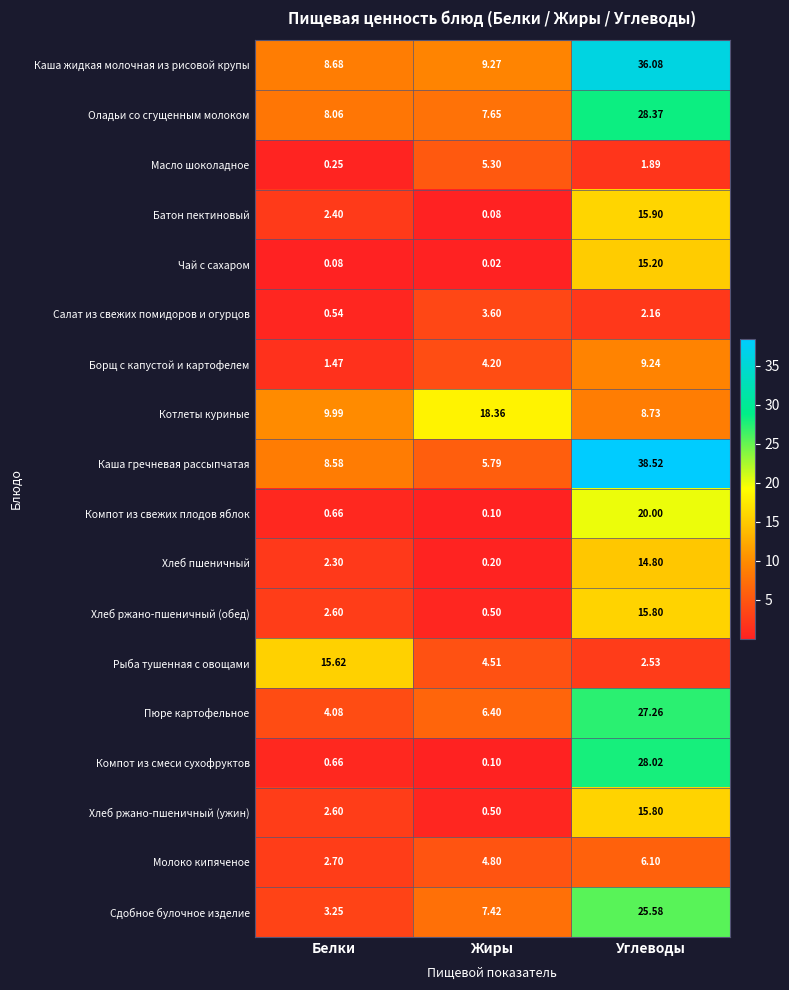

Rank the categories by Батон пектиновый value from lowest to highest.

Жиры, Белки, Углеводы